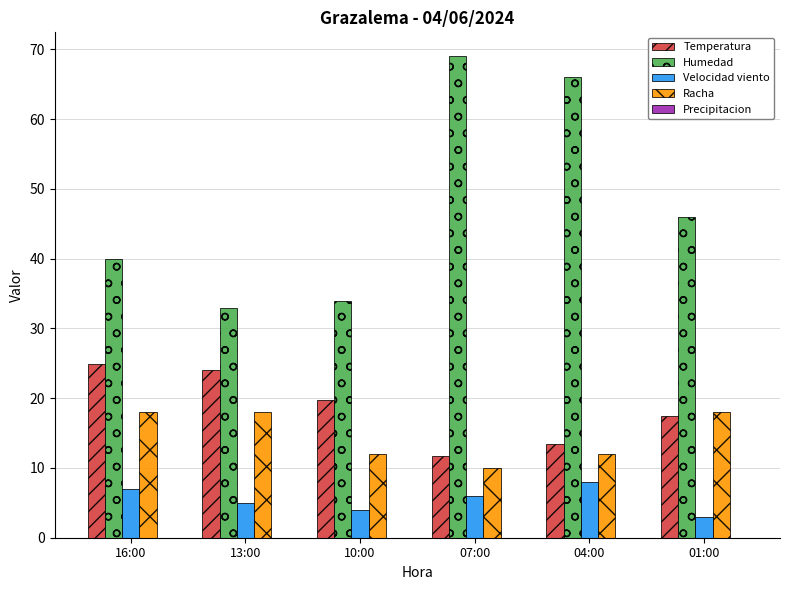

What is the value of the Racha bar at the 1st from the left?

18.0